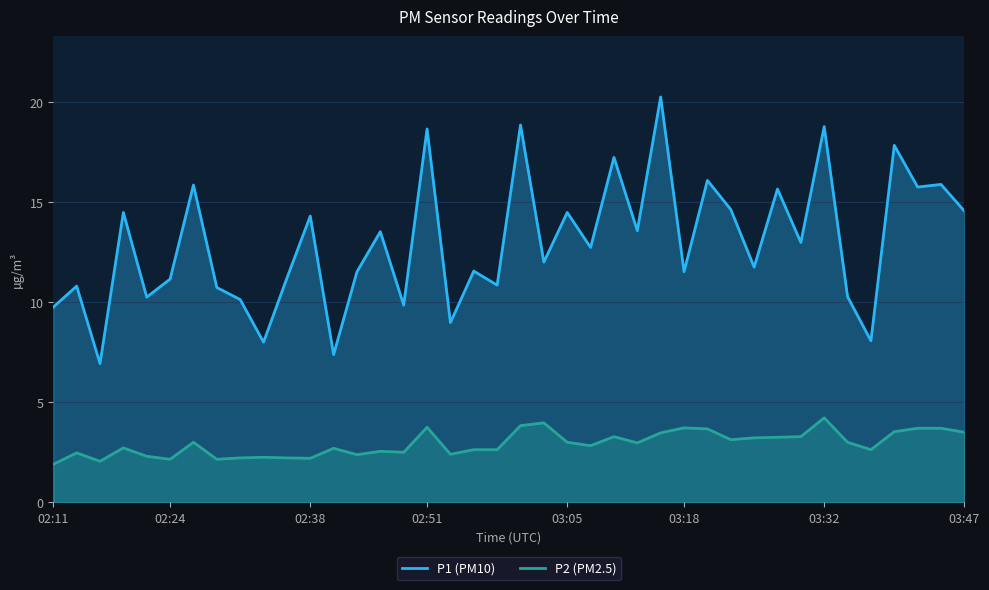

What is the label of the 15th point from the left?

02:46